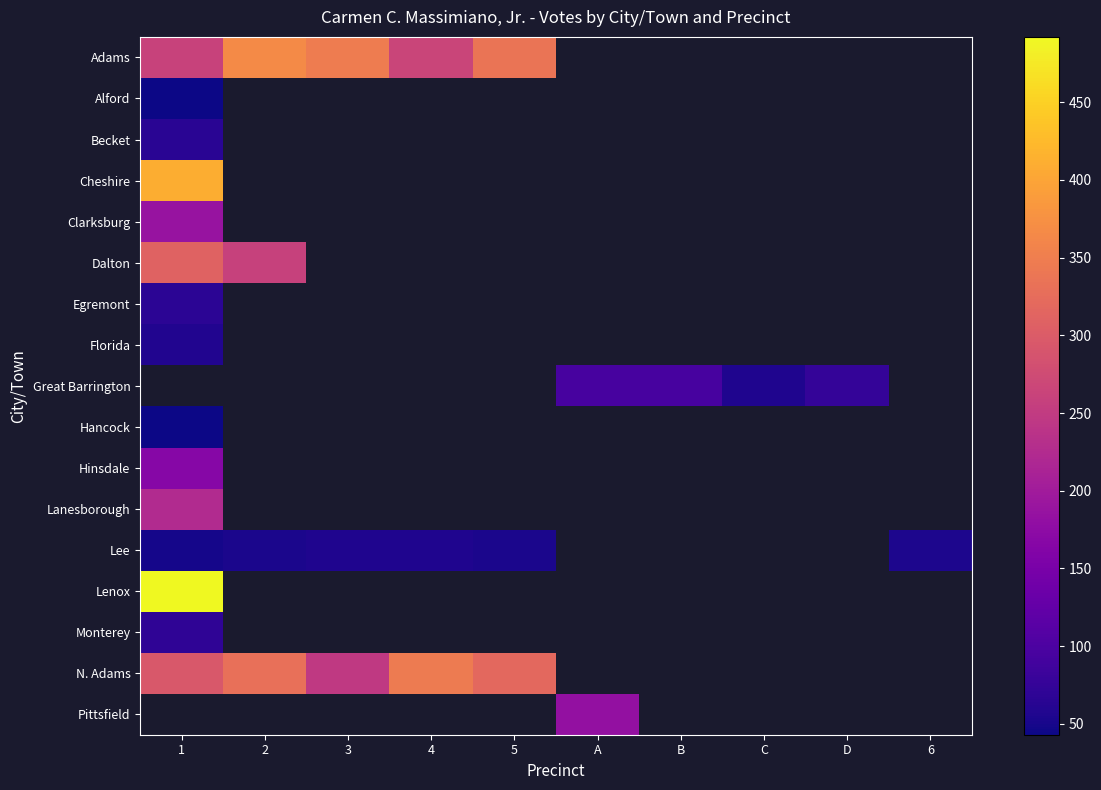

How many distinct data groups are displayed?

17